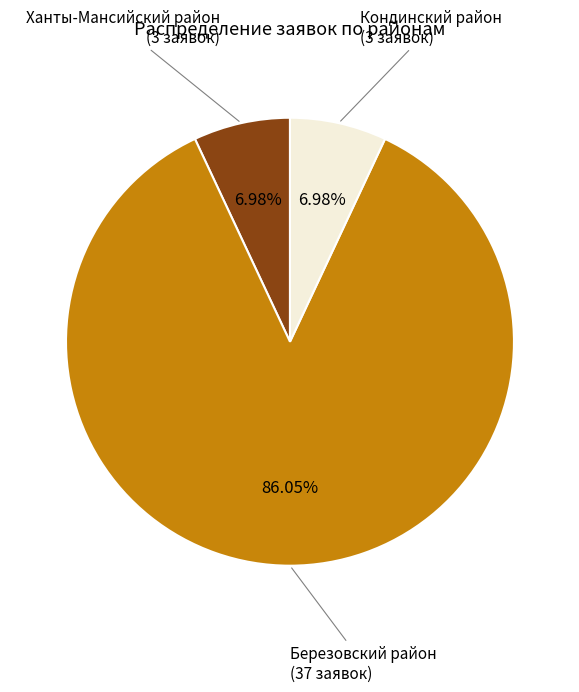

To the nearest percent, what is the difference between the Березовский район and Ханты-Мансийский район slice percentages?

79%